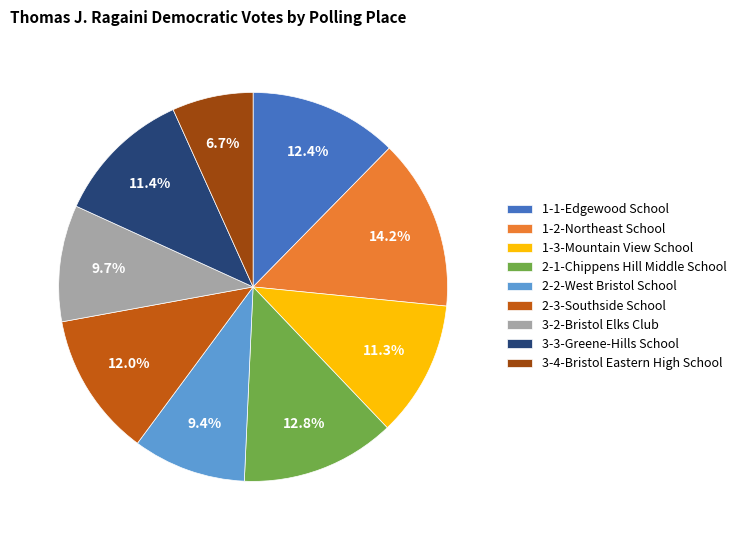

Is there a majority slice in this chart?

No